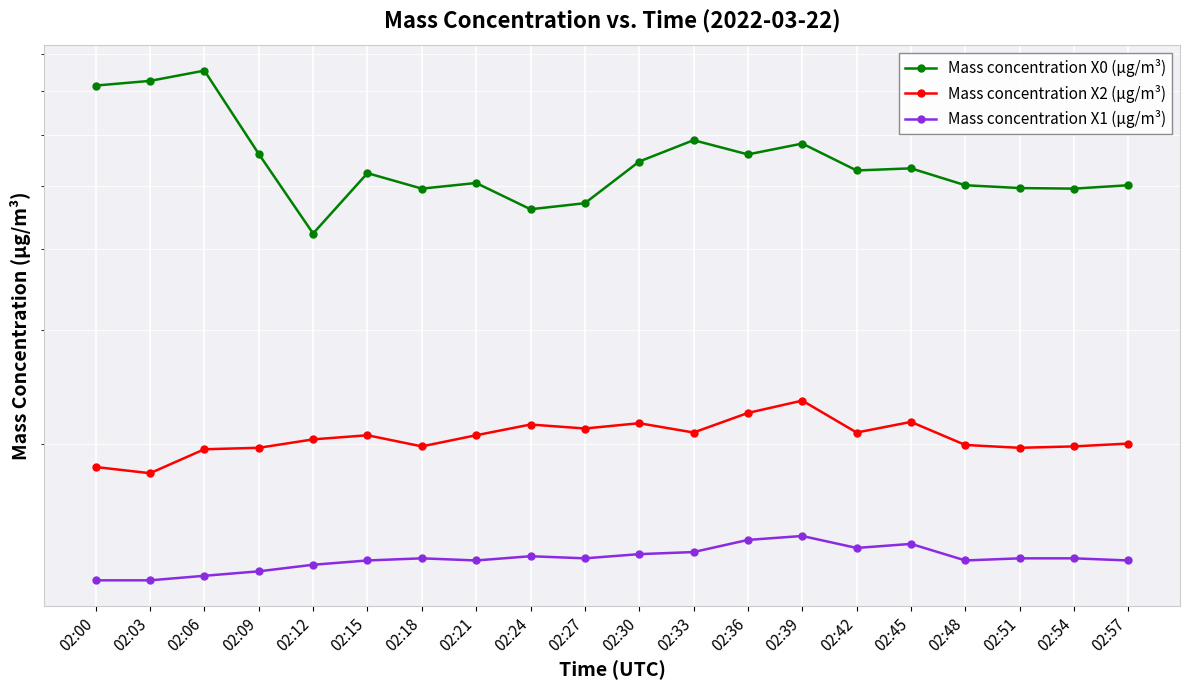

At which category is the sum across all series the highest?

02:06